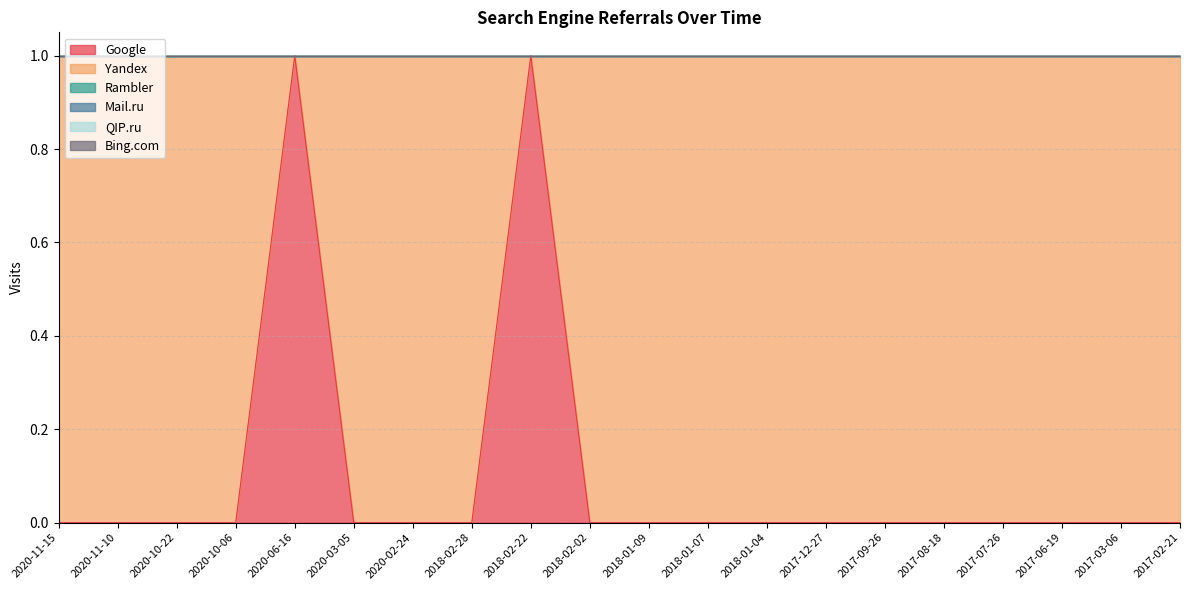

True or false: Rambler and Mail.ru intersect in this chart.

False